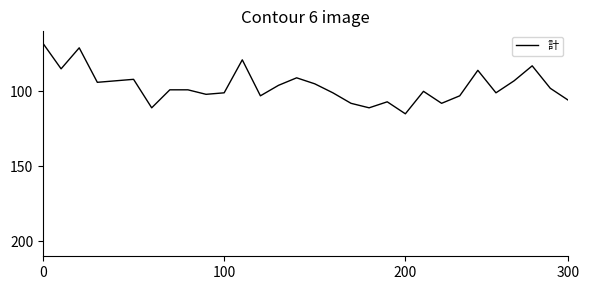

How many interior local peaks (higher than both neighbors) does the data have?

8